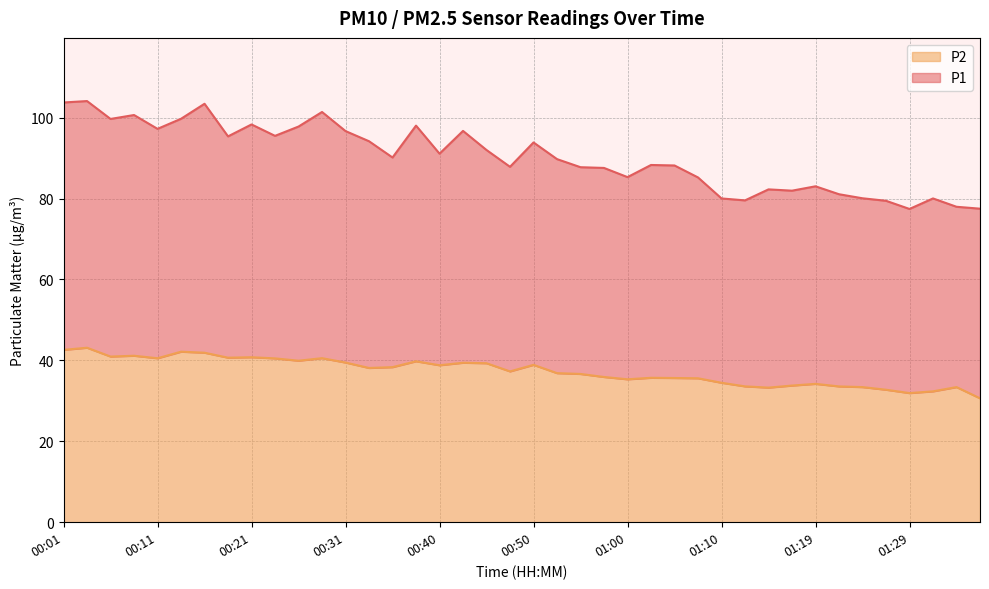

Reading left to right, extract all data points from this chart.

P1: 103.8	104.1	99.7	100.7	97.2	99.7	103.4	95.4	98.3	95.5	97.8	101.4	96.7	94.2	90.2	98.0	91.1	96.7	92.0	87.8	93.9	89.8	87.8	87.6	85.3	88.3	88.2	85.2	80.0	79.5	82.3	82.0	83.0	81.1	80.1	79.5	77.4	80.0	78.0	77.5
P2: 42.6	43.1	41.0	41.1	40.5	42.1	41.9	40.7	40.8	40.5	39.9	40.5	39.5	38.1	38.3	39.8	38.8	39.4	39.3	37.3	38.9	36.9	36.6	35.9	35.3	35.7	35.6	35.6	34.5	33.6	33.3	33.8	34.2	33.6	33.4	32.8	31.9	32.4	33.4	30.6